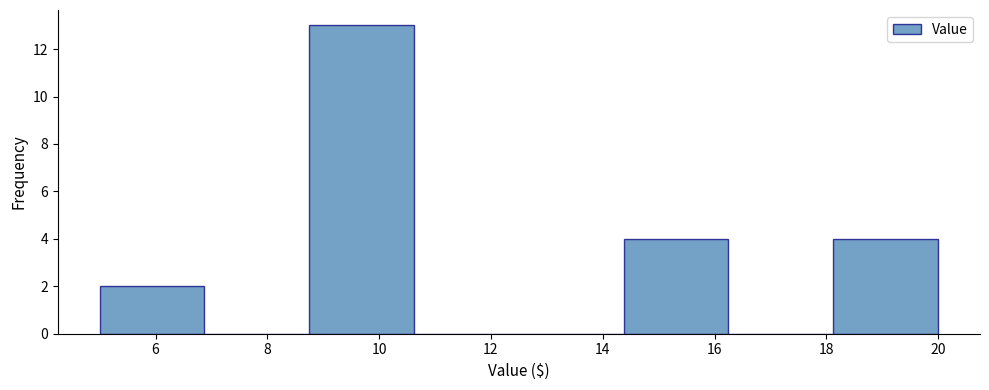

Over which range of the x-axis is the bar tallest?

8.8 to 10.6